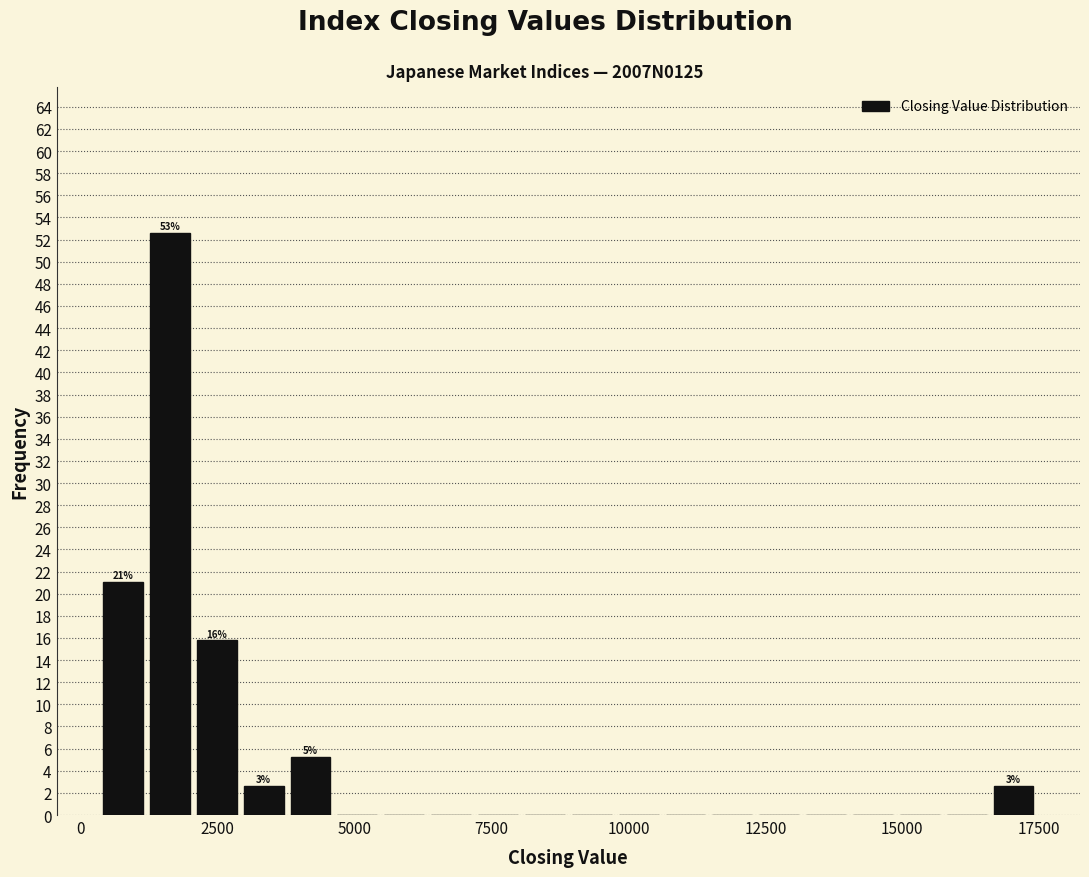

Read against the x-axis, roughly where is the centre of the tallest bar?

1500